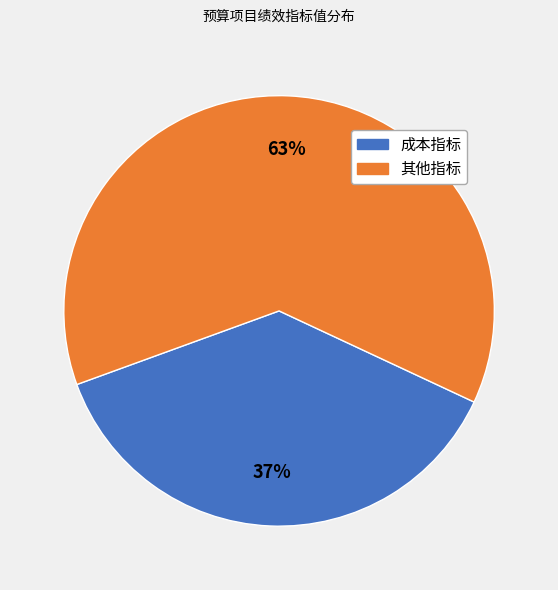

Which slice is the largest?

其他指标